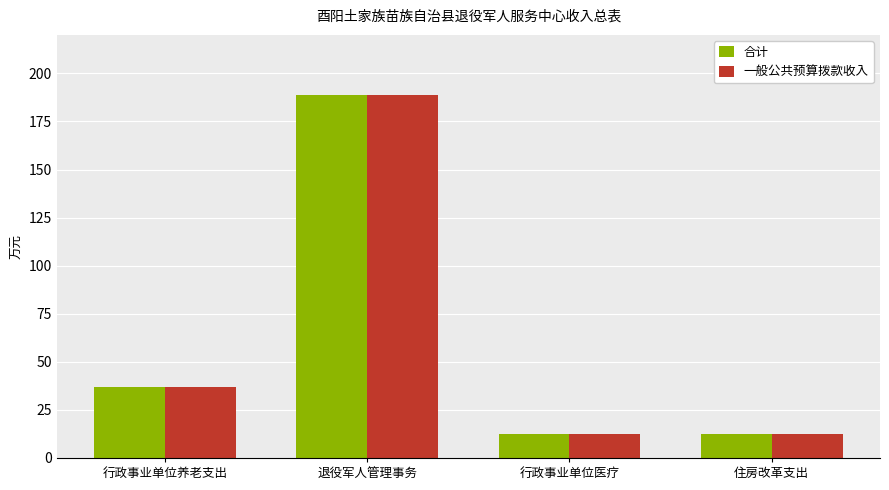

What is the approximate value of 合计 at 行政事业单位养老支出?

36.7